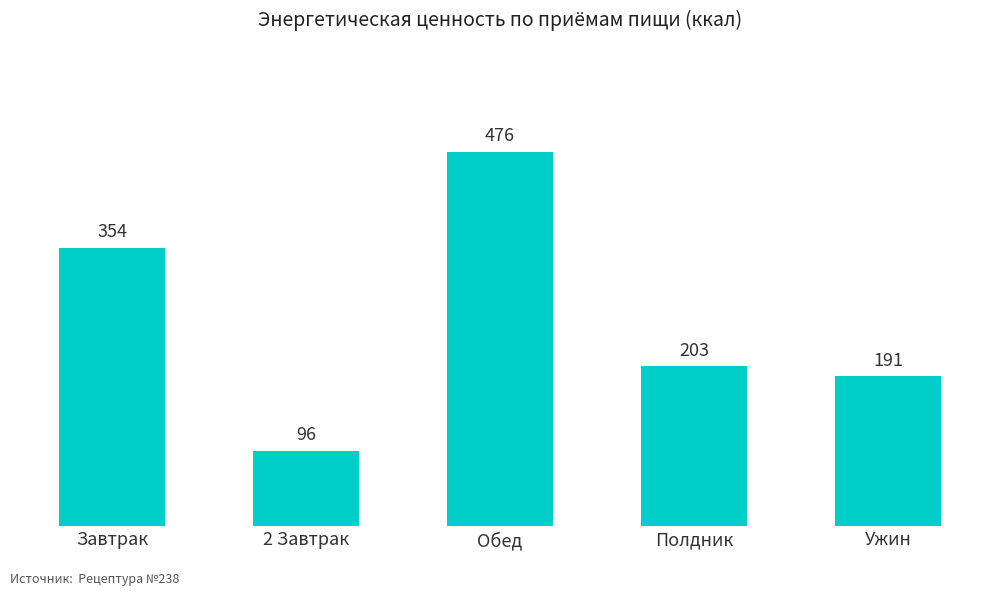

What is the difference between the values at 2 Завтрак and Полдник?

107